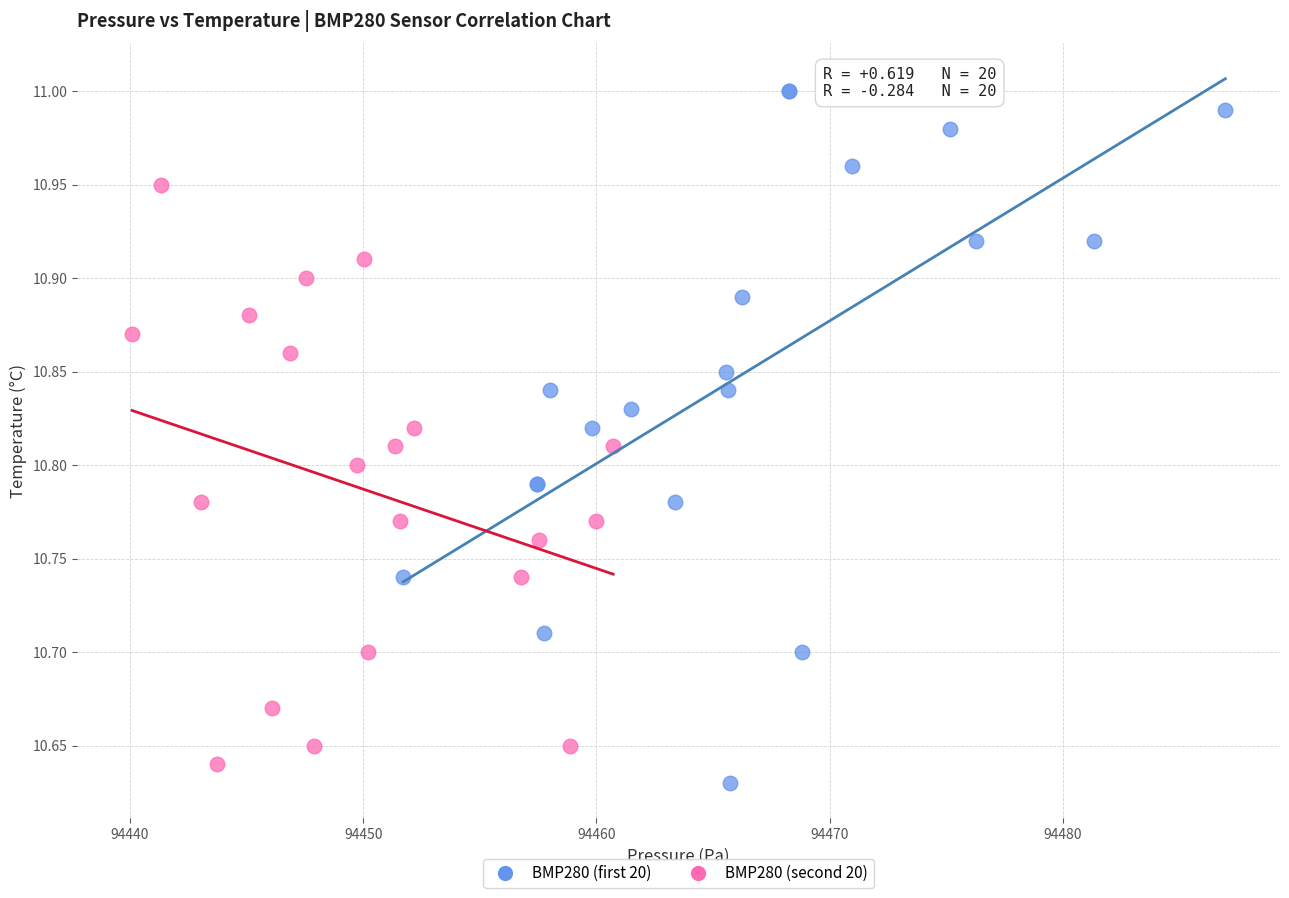

Which series reaches the minimum Y coordinate?

BMP280 (first 20)